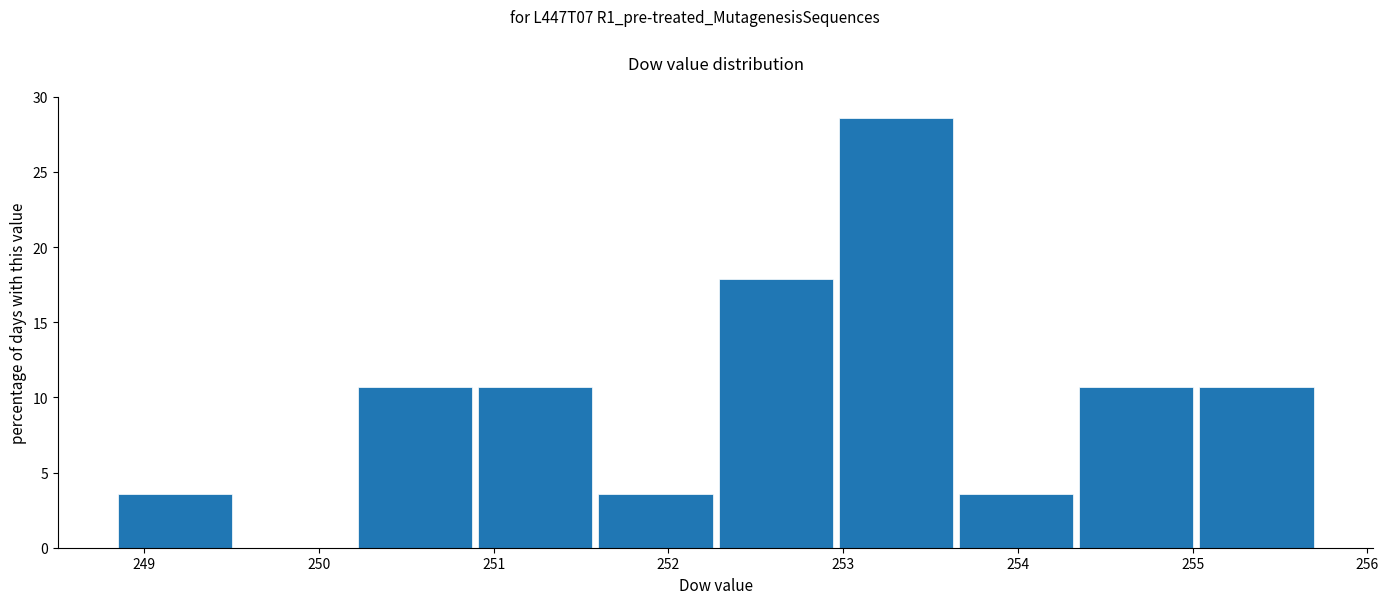

Reading left to right, transcribe this chart: for each bar, give the range it covers on the x-axis and its height. Neither the bar edges nor the heights are printed on the chart, so give them approximately, as read against the axes.

248.8 to 249.5: 3.5
249.5 to 250.2: 0
250.2 to 250.9: 10.5
250.9 to 251.6: 10.5
251.6 to 252.3: 3.5
252.3 to 253.0: 18.0
253.0 to 253.6: 28.5
253.6 to 254.3: 3.5
254.3 to 255.0: 10.5
255.0 to 255.7: 10.5